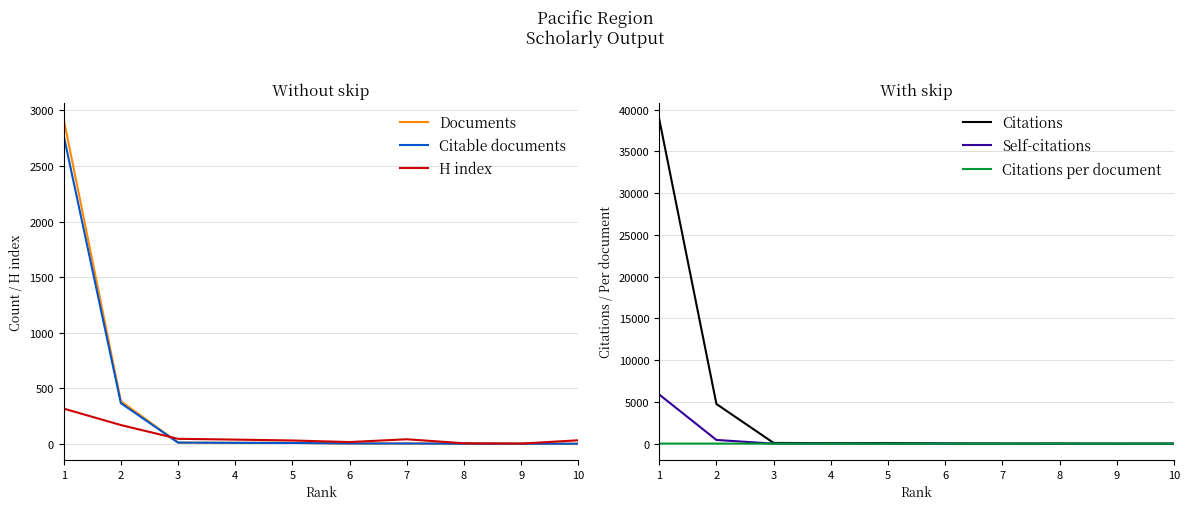

Which category has the highest value across all series?

1